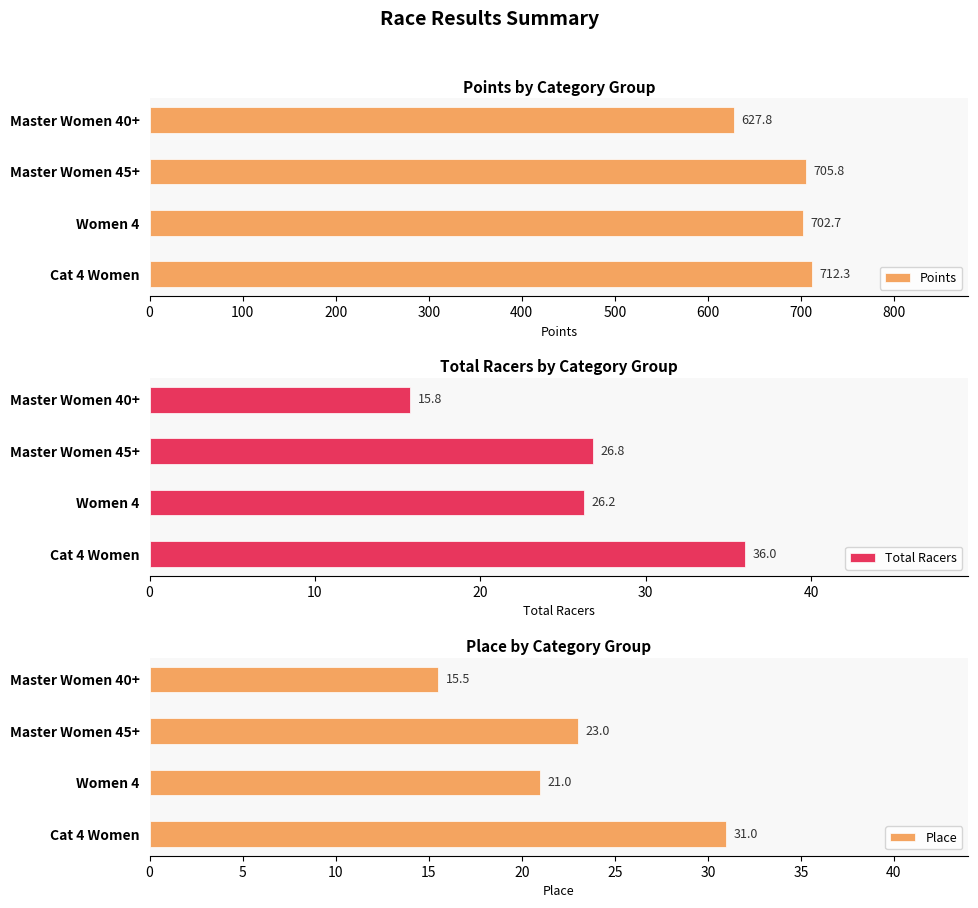

What is the value of the Total Racers bar at the 2nd from the left?

26.2